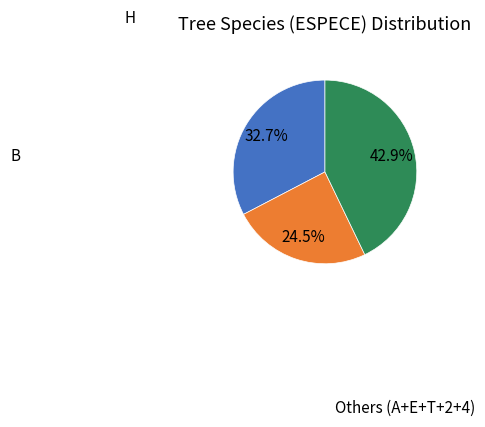

Does any single category account for the majority?

No